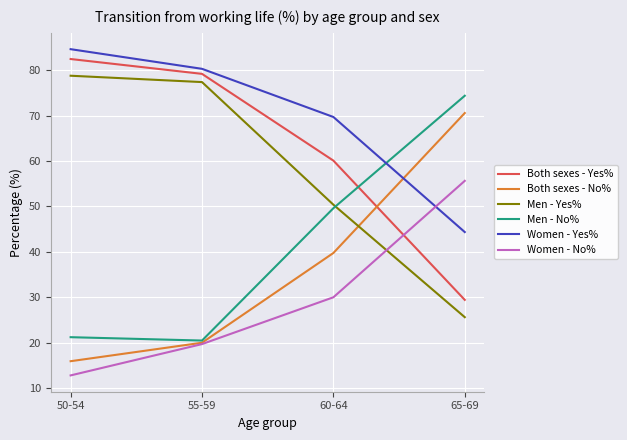

Rank the categories by Women - Yes% value from highest to lowest.

50-54, 55-59, 60-64, 65-69